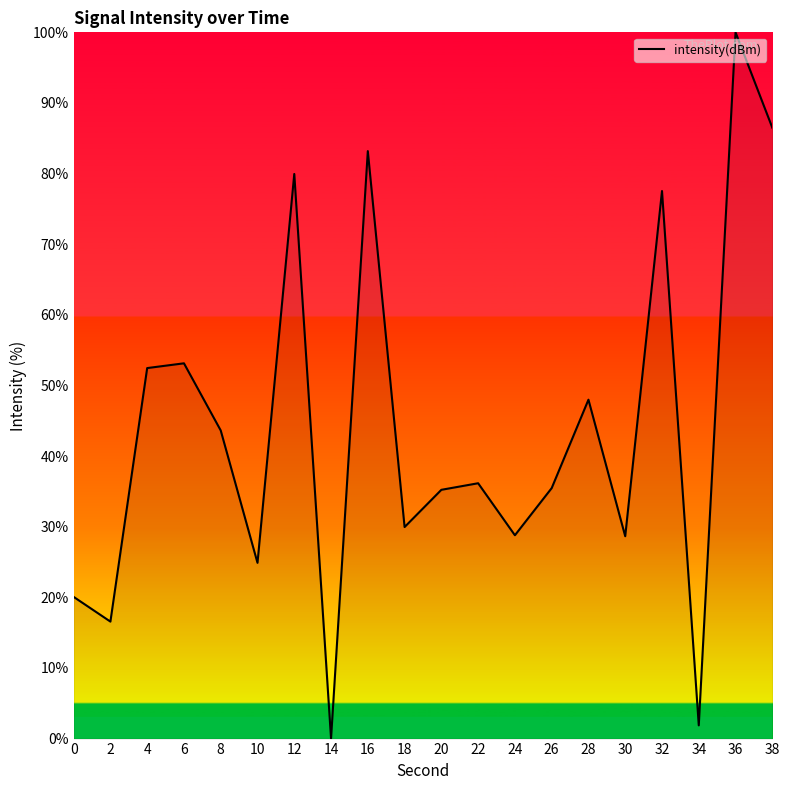

What is the ratio of the value at 0 to the value at 2?

1.2